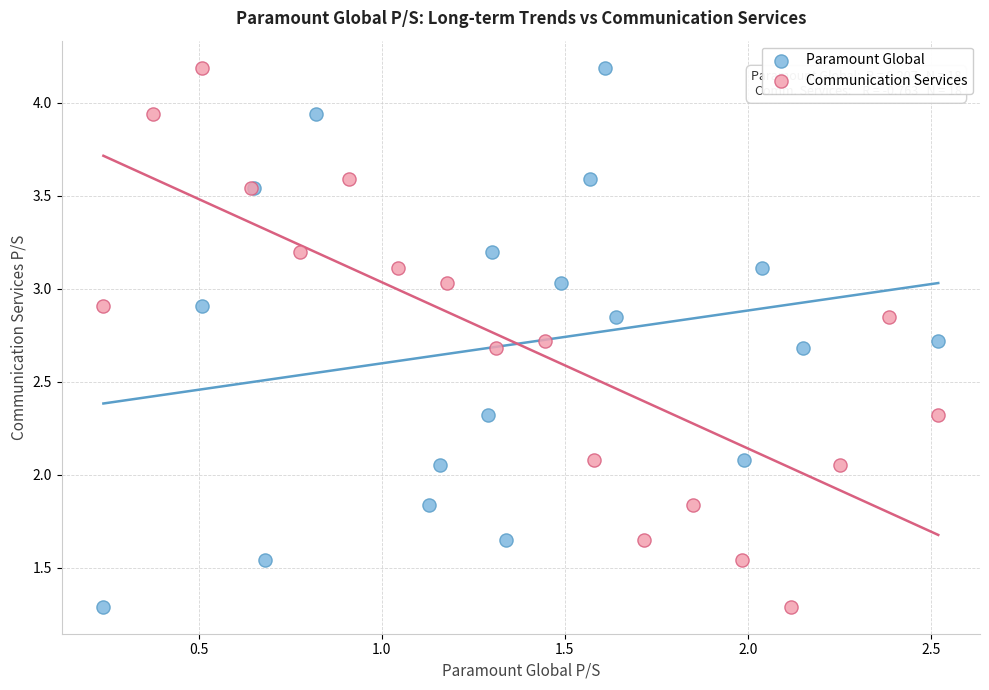

What are all the series names shown in the legend?

Paramount Global, Communication Services